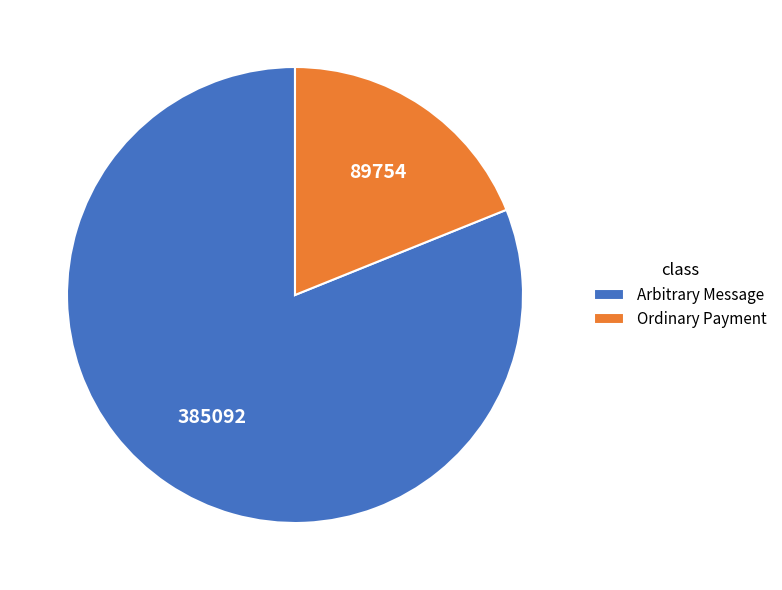

Count the number of slices in the pie.

2